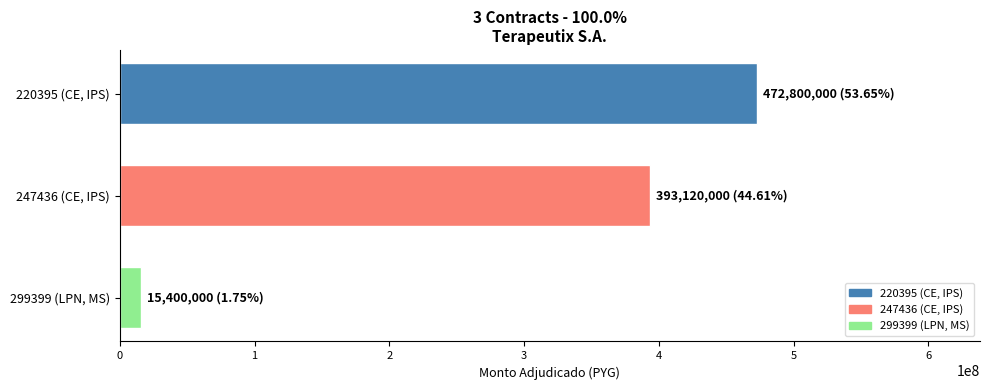

Is it true that the value at 299399 (LPN, MS) is 15400000?

True